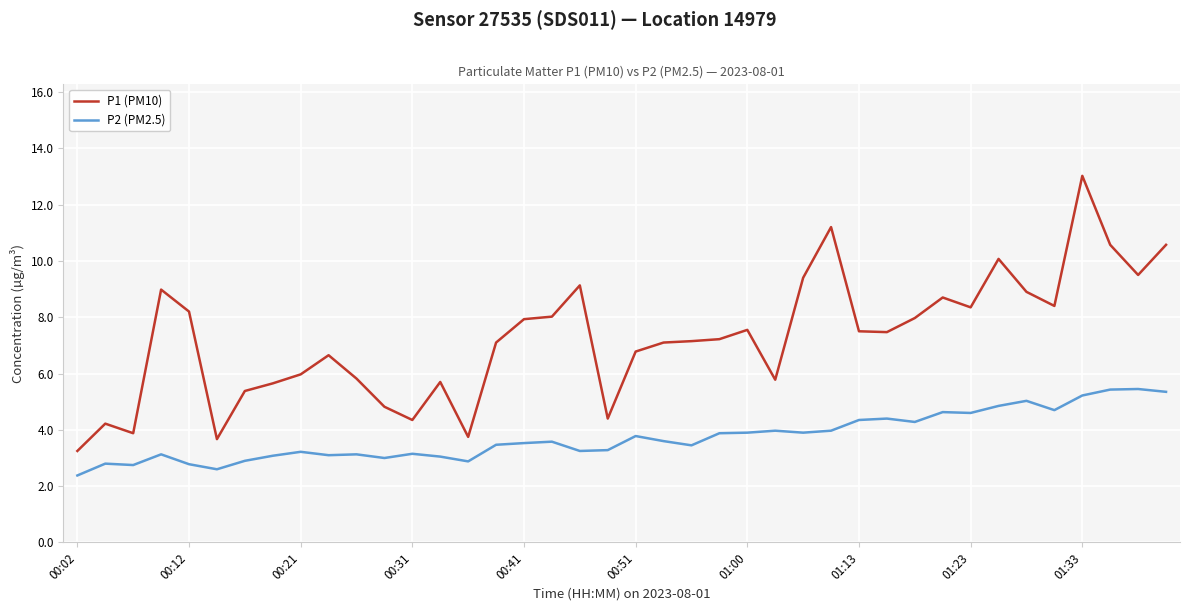

What is the smallest value displayed?

2.4